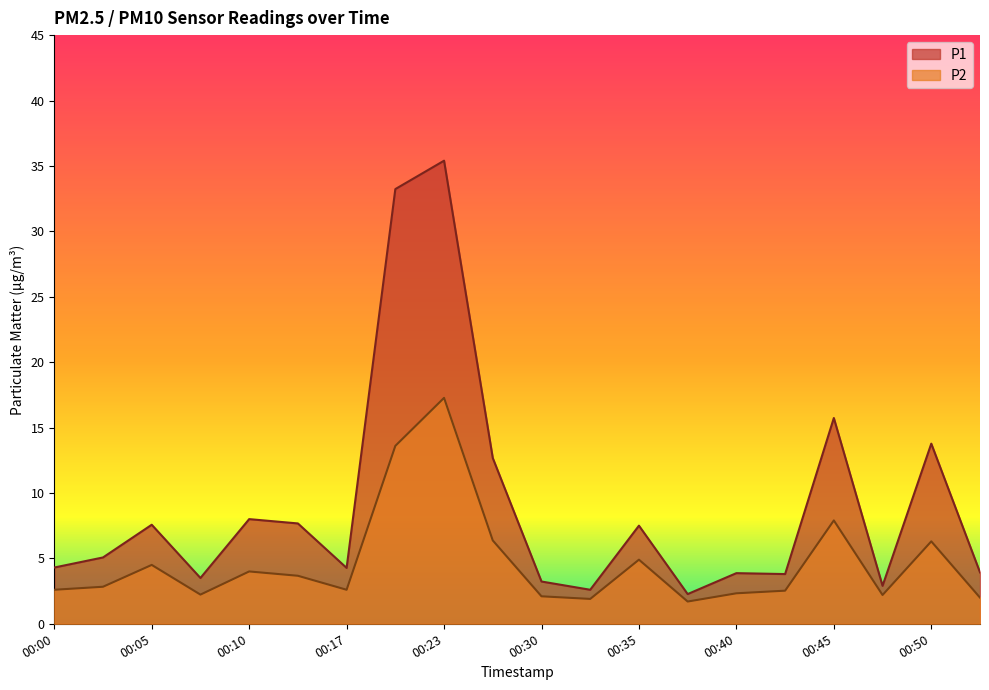

The P2 series shows 1.0 at 00:07. True or false?

False